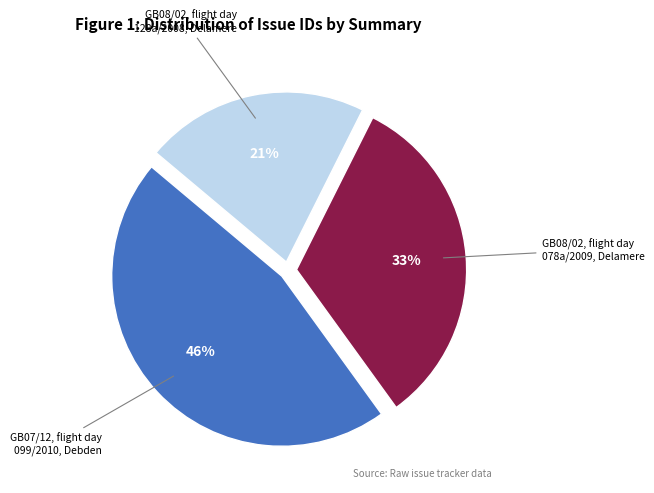

To the nearest percent, what is the difference between the largest and smallest slice percentages?

25%